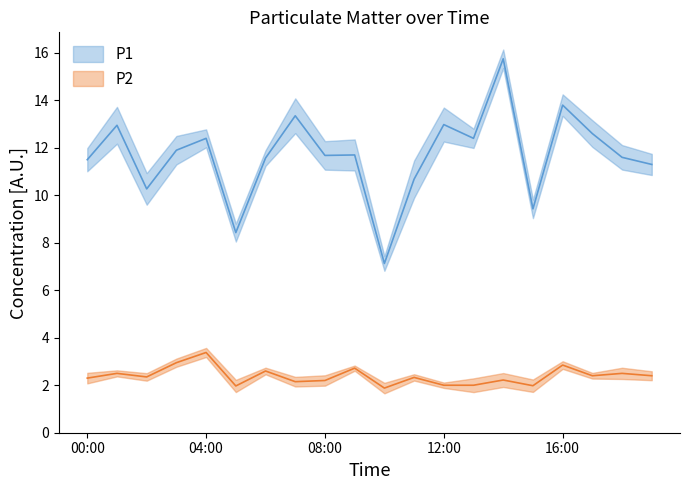

How many interior local peaks does the P2 series have?

8